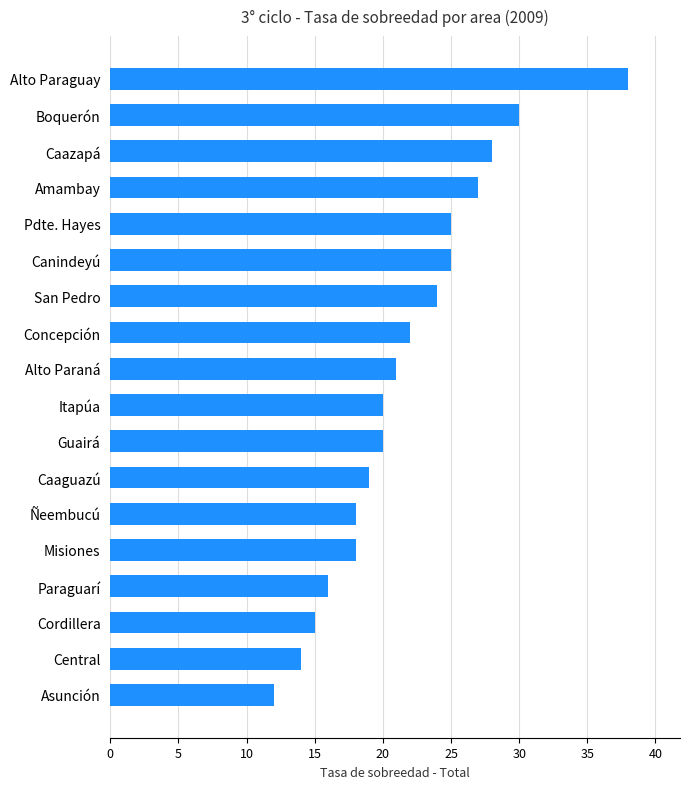

What is the difference between the values at Asunción and Paraguarí?

4